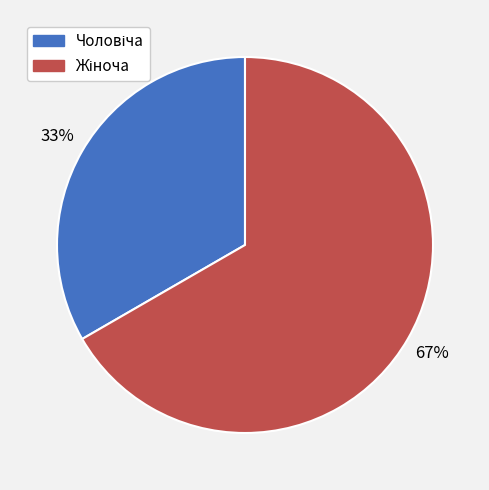

Is there any slice that represents more than half of the pie?

Yes